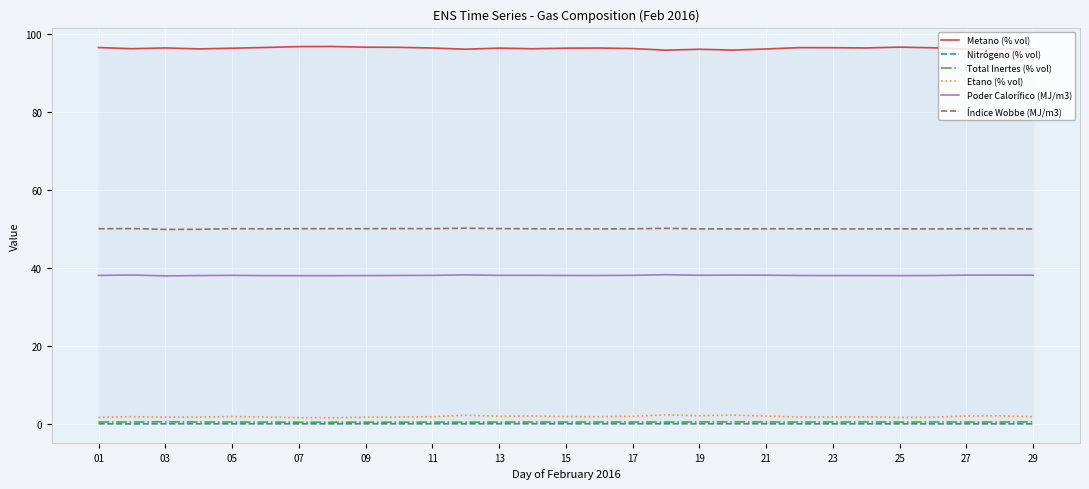

What is the value of the Nitrógeno (% vol) point at the 25th from the left?

0.1